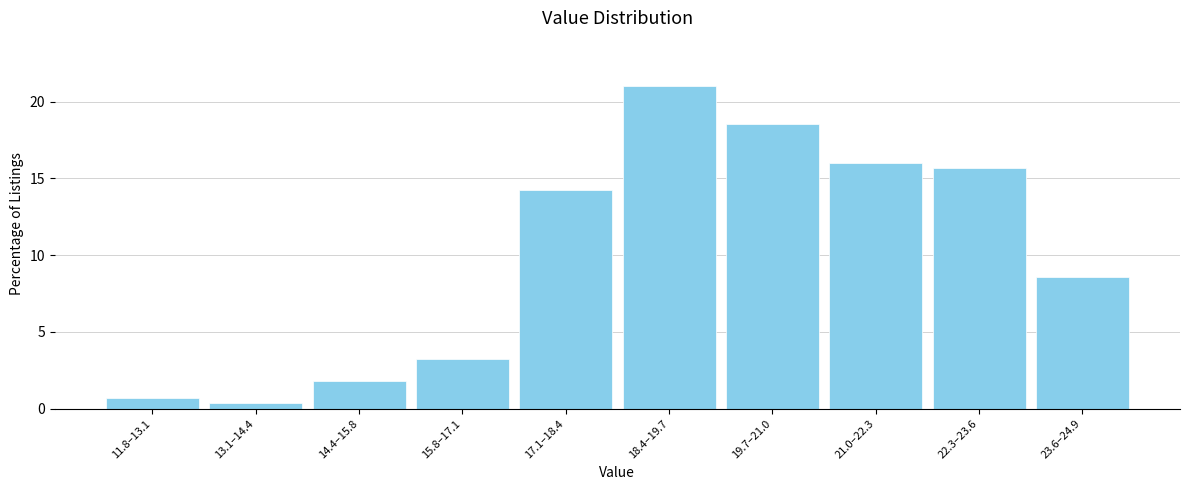

Reading left to right, what are all the values shown in this chart?

0.7	0.4	1.8	3.2	14.2	21.0	18.5	16.0	15.7	8.5